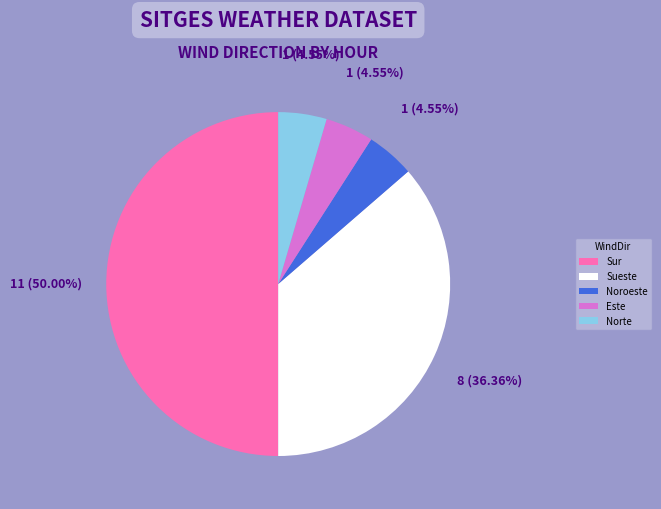

How many segments does this pie chart have?

5